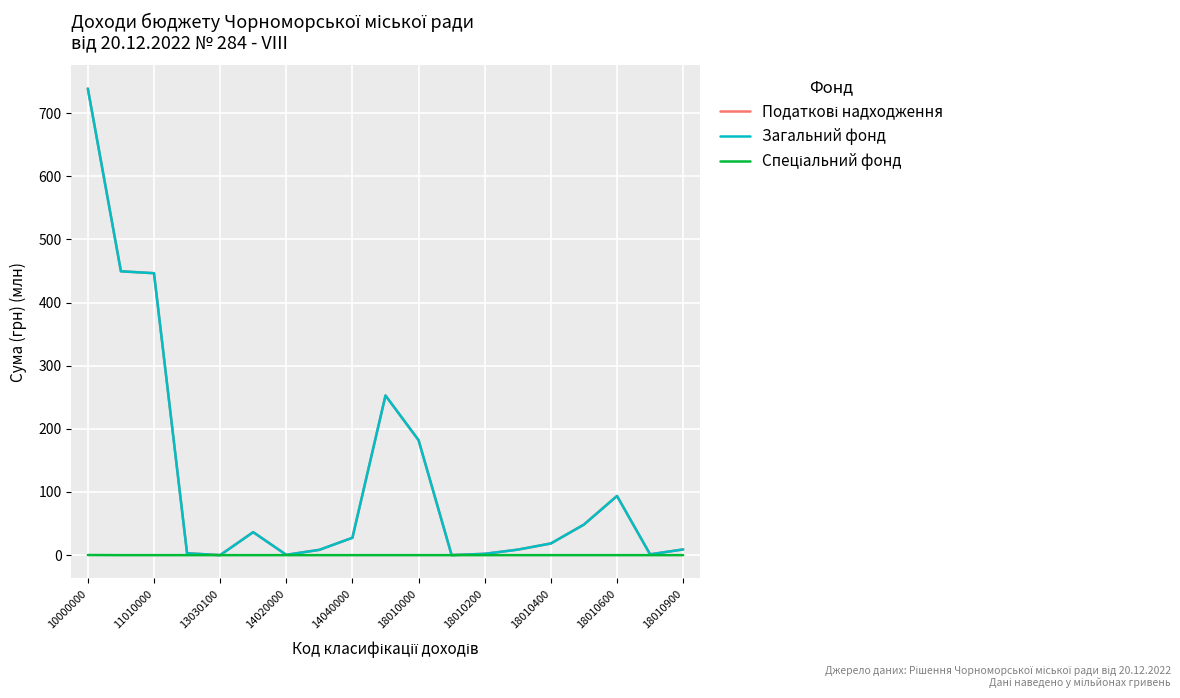

What is the maximum value shown in the chart?

738.8